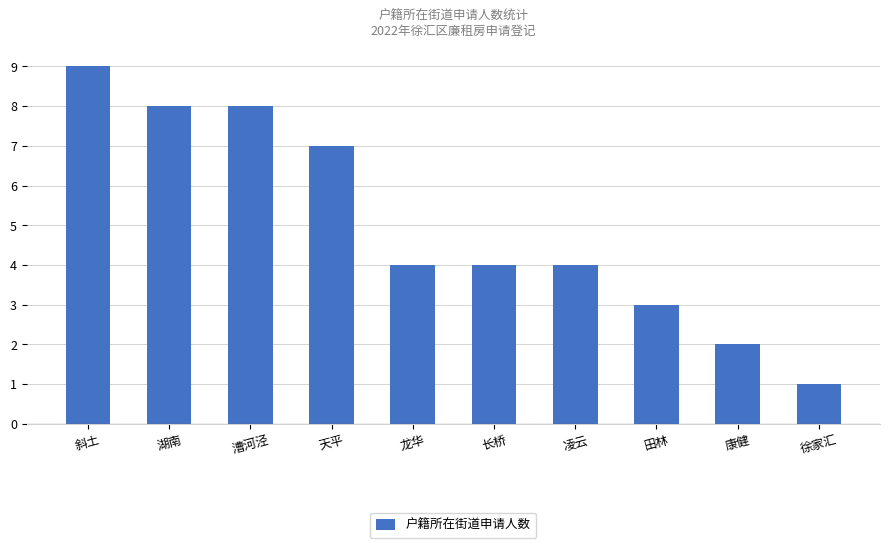

What is the sum of the values at 徐家汇 and 龙华?

5